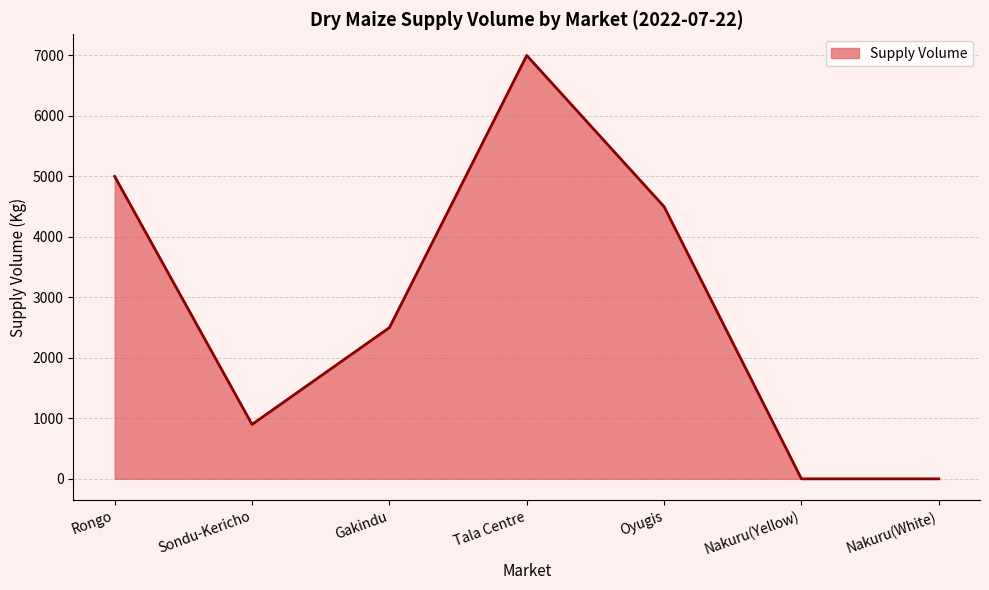

What is the change in value from Sondu-Kericho to Tala Centre?

+6100